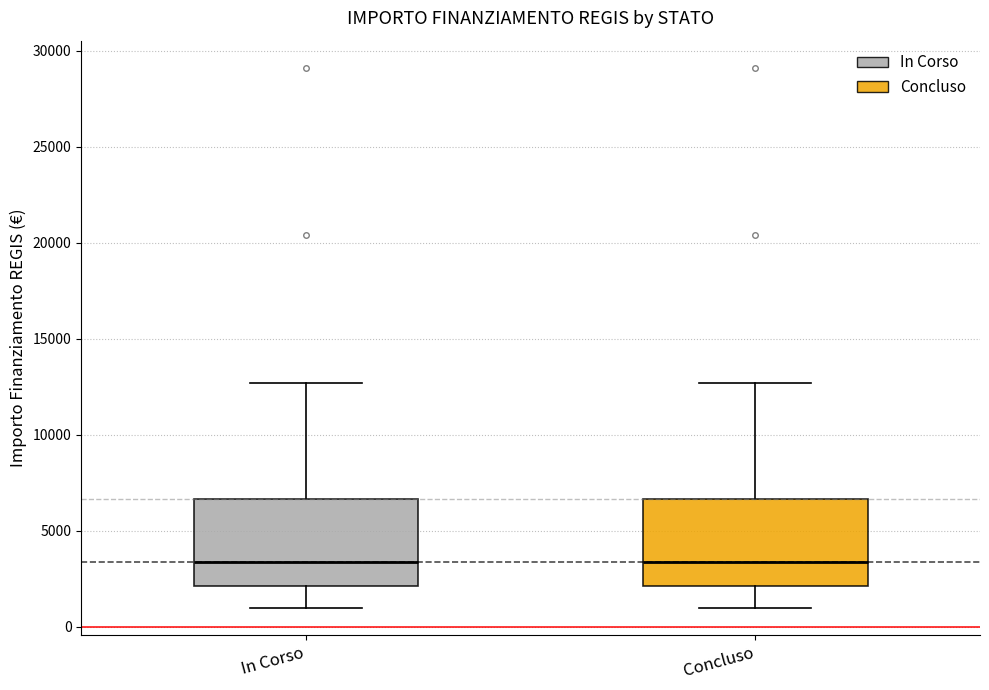

Where is the upper edge of the box for Concluso on the y-axis? The values are not printed on the chart, so give them approximately, as read against the axis.

6500